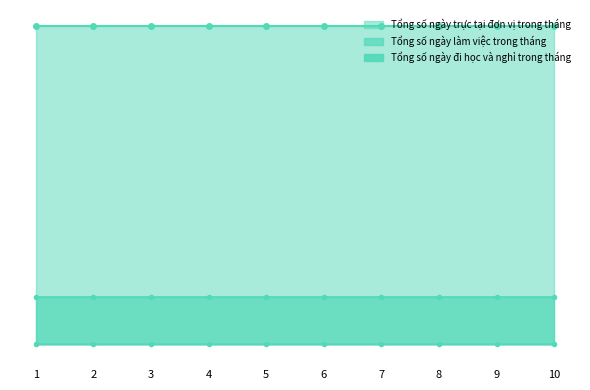

Reading left to right, extract all data points from this chart.

Tổng số ngày đi học và nghỉ trong tháng: 0	0	0	0	0	0	0	0	0	0
Tổng số ngày làm việc trong tháng: 4	4	4	4	4	4	4	4	4	4
Tổng số ngày trực tại đơn vị trong tháng: 27	27	27	27	27	27	27	27	27	27